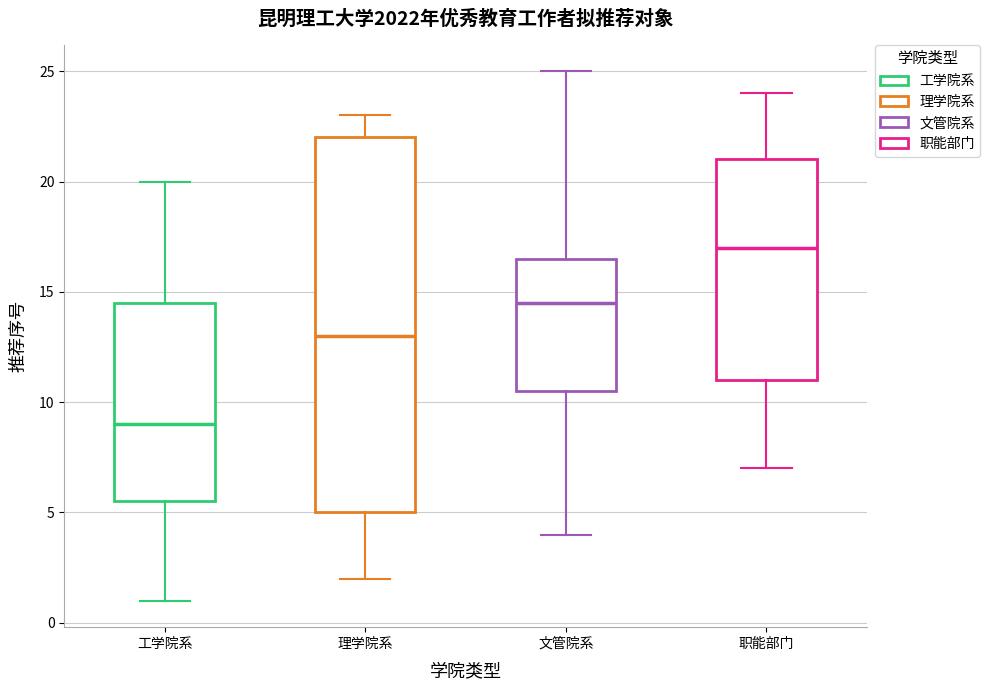

Which box's median line is the highest?

职能部门